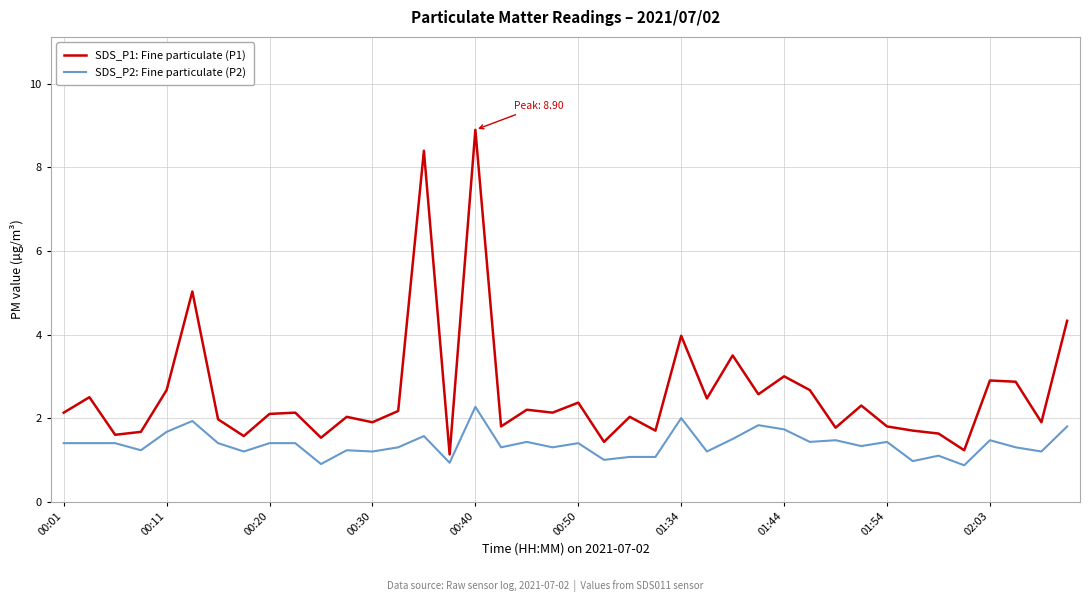

What is the maximum value for SDS_P1: Fine particulate (P1)?

8.9